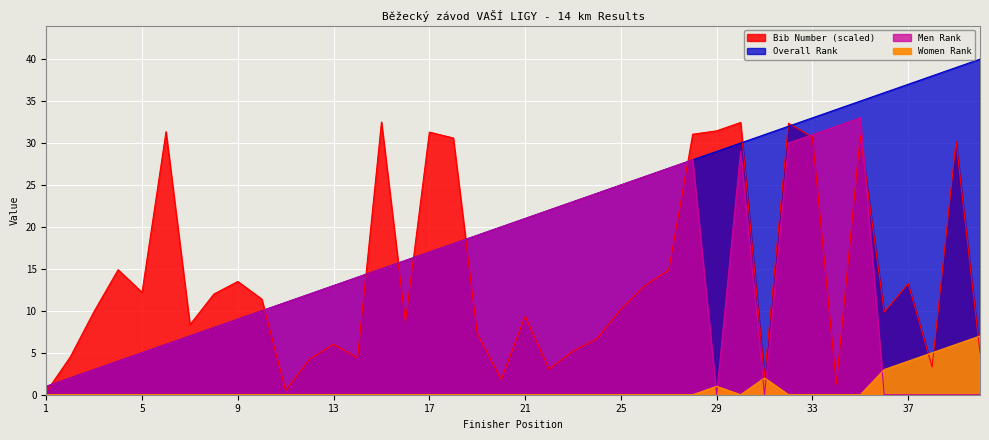

What is the sum of all Bib Number values?

561.9